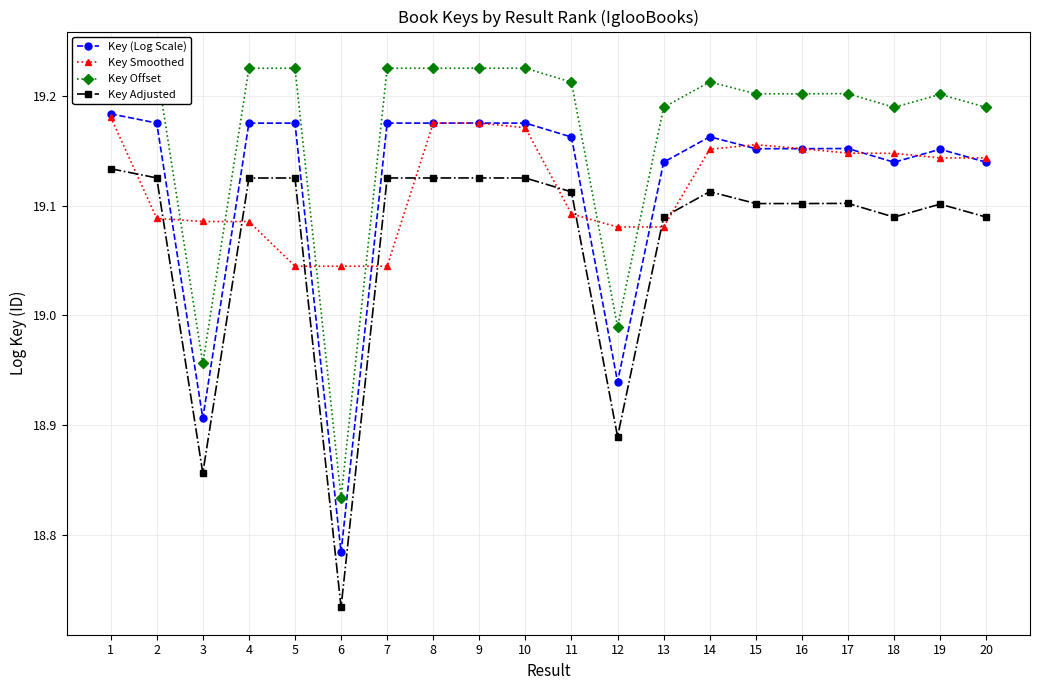

Which category has the highest value in the Key Offset series?

1